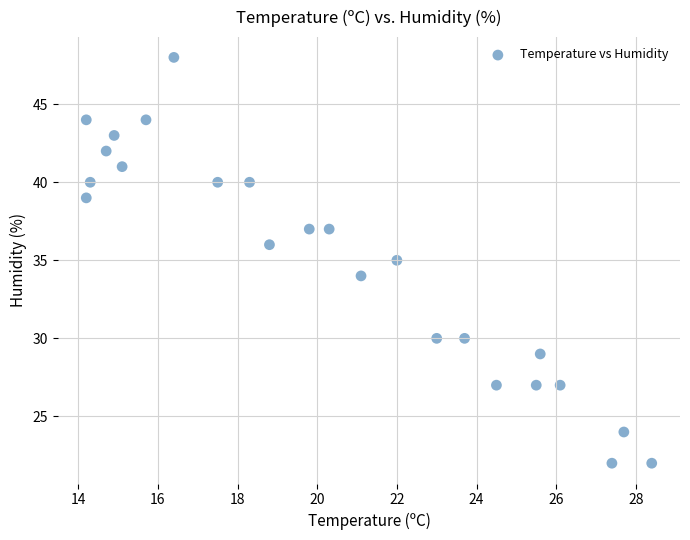

How many points are shown in the scatter plot?

24